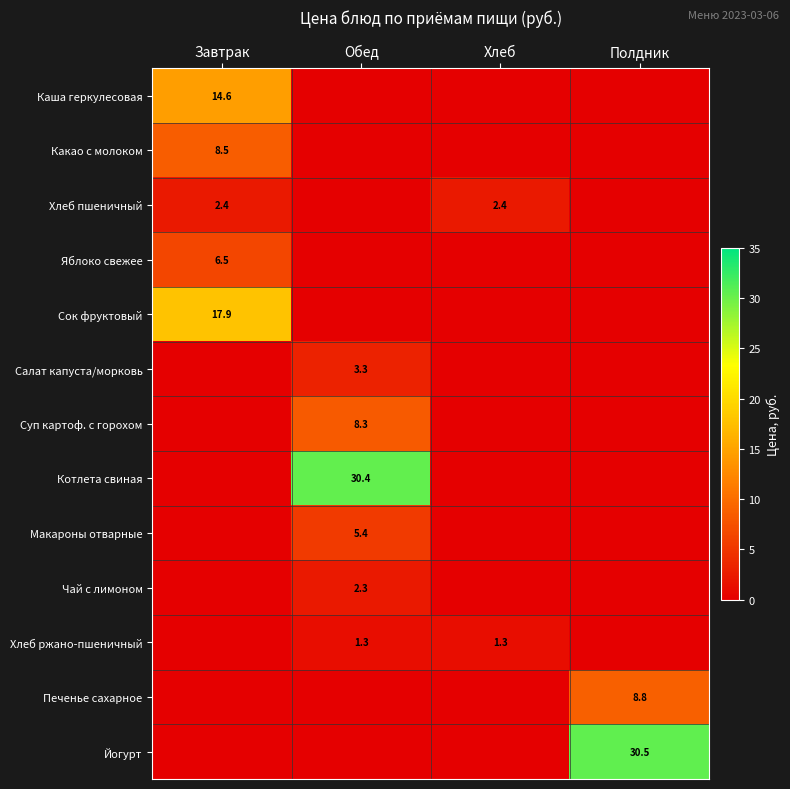

True or false: Хлеб ржано-пшеничный has a value of 1.3 at Хлеб.

True